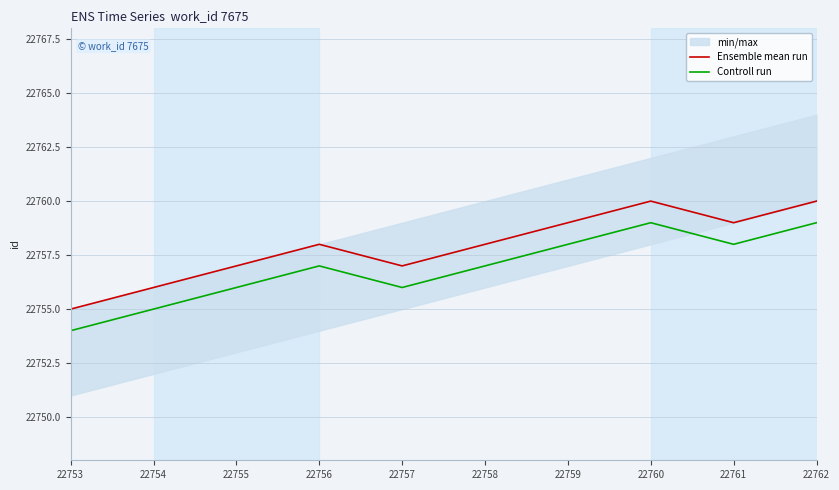

Where is Controll run nearest to the value 22756?

22755